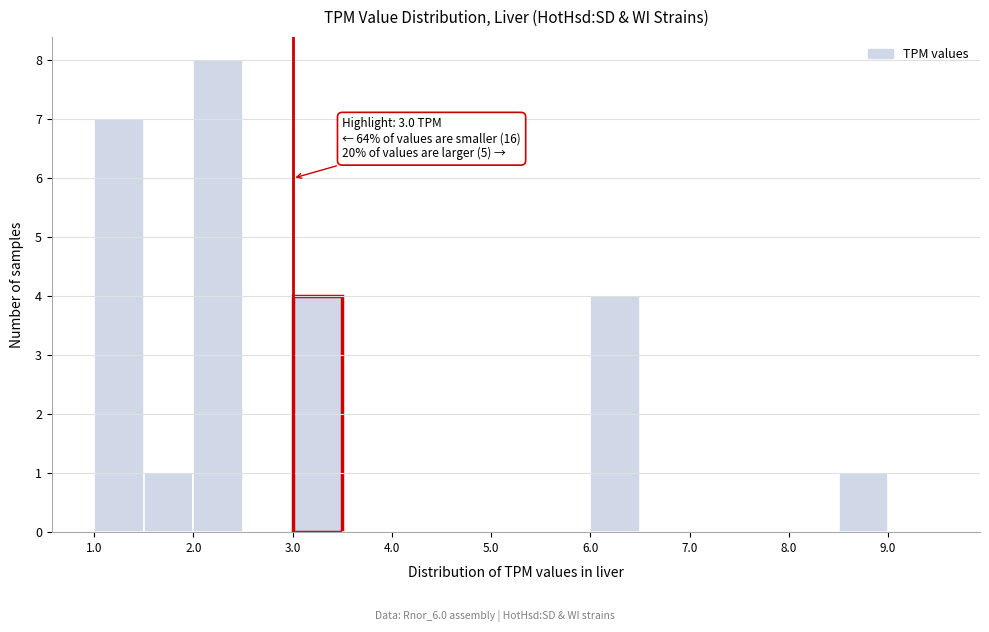

Which range on the x-axis has the tallest bar?

2.0 to 2.5